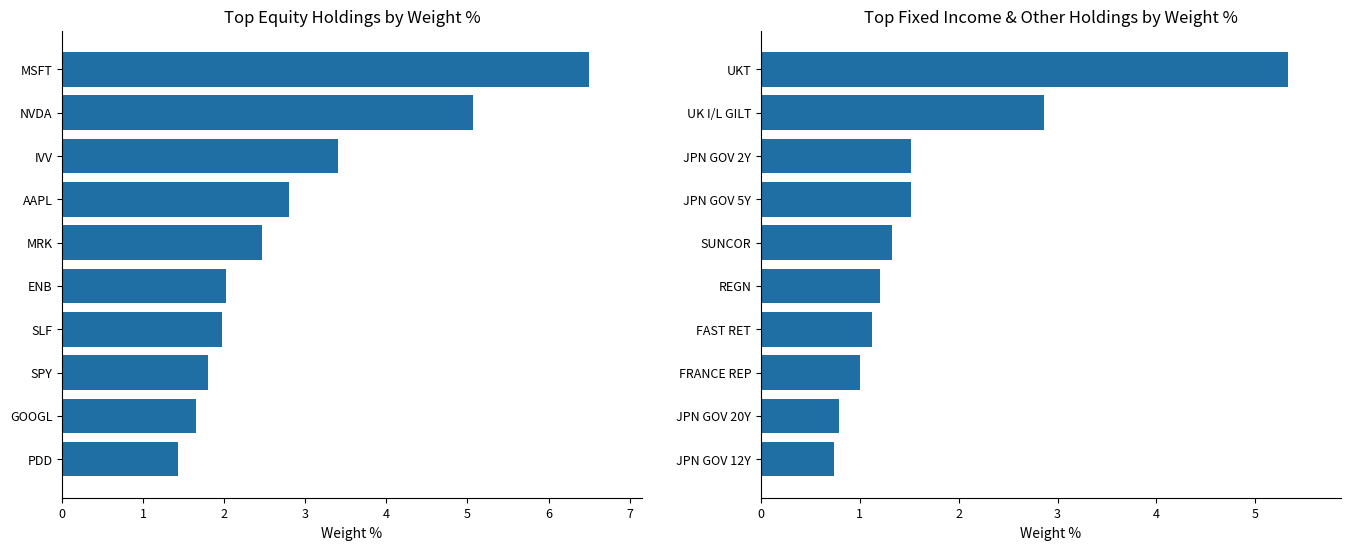

The chart shows a value of 1.0 at JPN GOV 12Y. True or false?

False